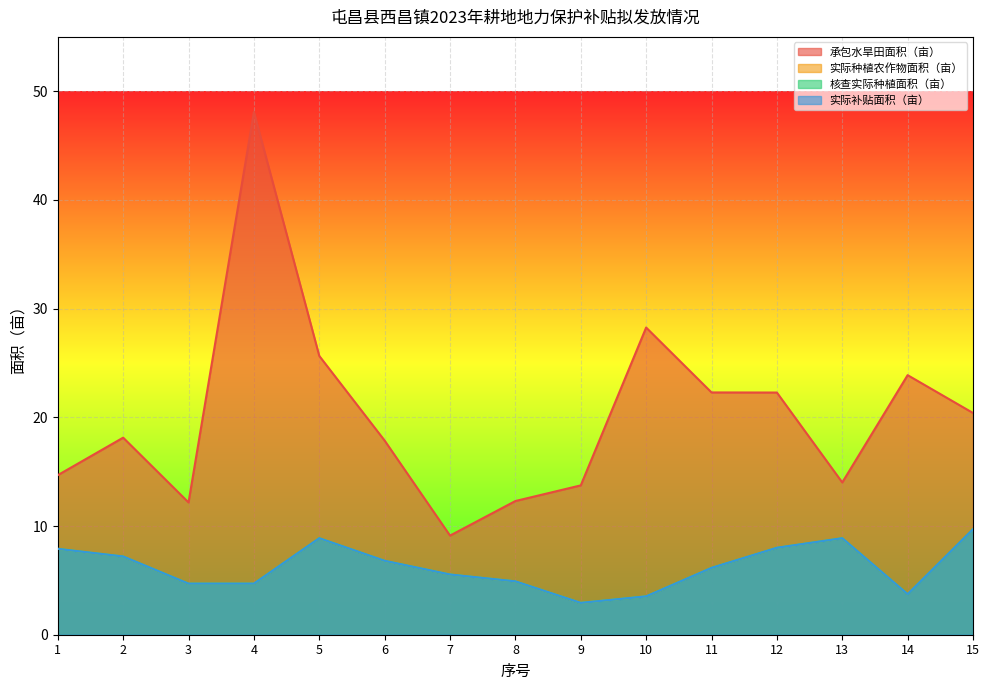

Rank the series at 9 from lowest to highest value.

实际种植农作物面积（亩）, 核查实际种植面积（亩）, 实际补贴面积（亩）, 承包水旱田面积（亩）